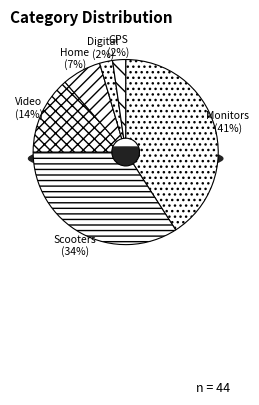

How many slices are in this pie chart?

6